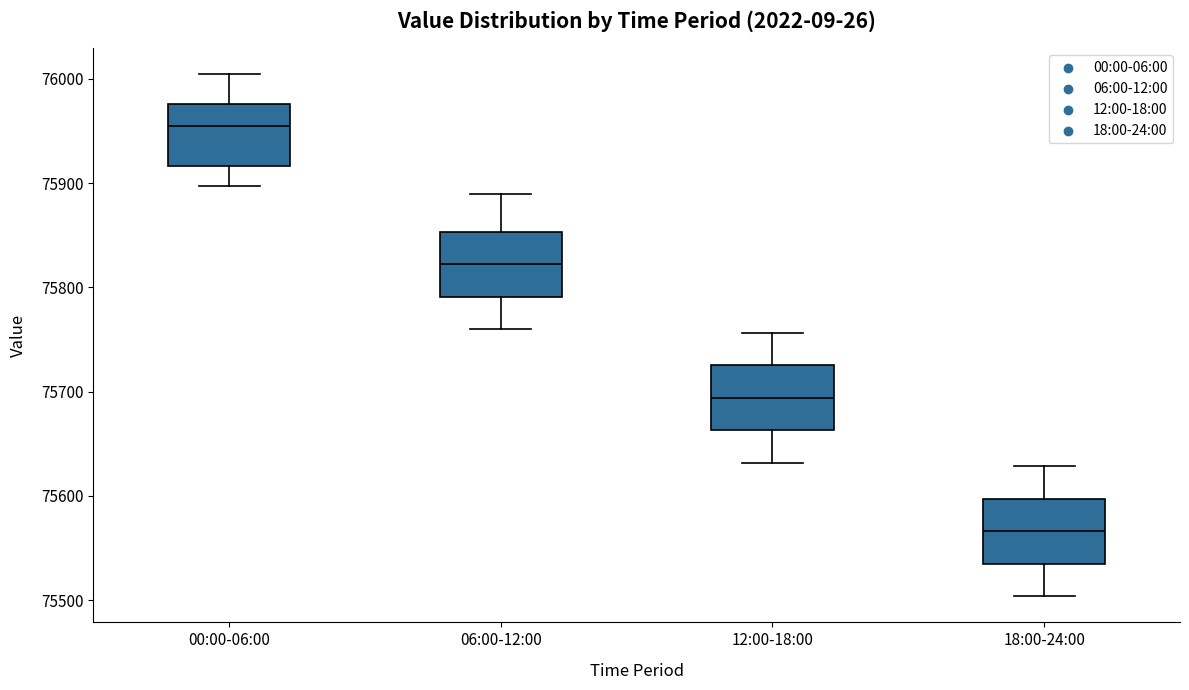

Reading left to right, read every box against the y-axis: the position of its median line, the range the box covers, and the ends of its whiskers. The values are not printed on the chart, so give them approximately, as read against the axis.

00:00-06:00: median 75960, box 75920 to 75980, whiskers 75900 to 76000
06:00-12:00: median 75820, box 75790 to 75850, whiskers 75760 to 75890
12:00-18:00: median 75690, box 75660 to 75730, whiskers 75630 to 75760
18:00-24:00: median 75570, box 75530 to 75600, whiskers 75500 to 75630